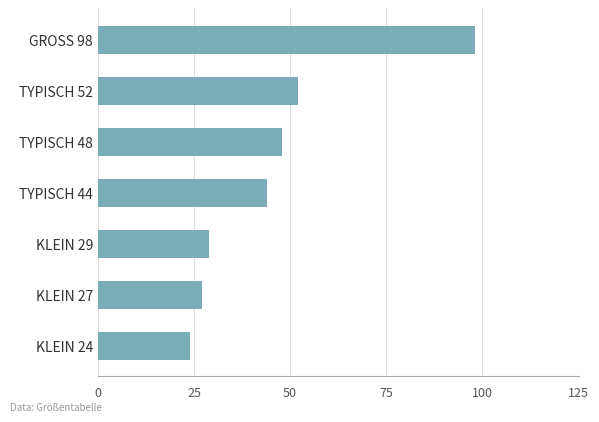

The value at TYPISCH 52 is 52. True or false?

True